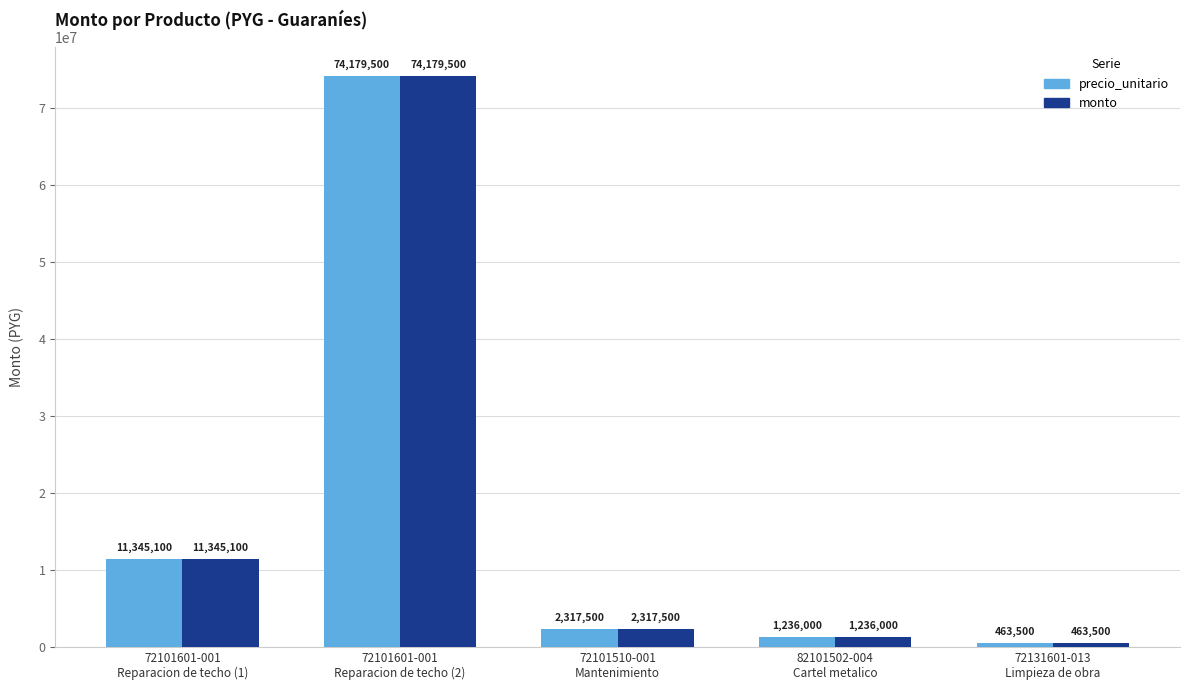

At how many categories does at least one series exceed 61172402?

1